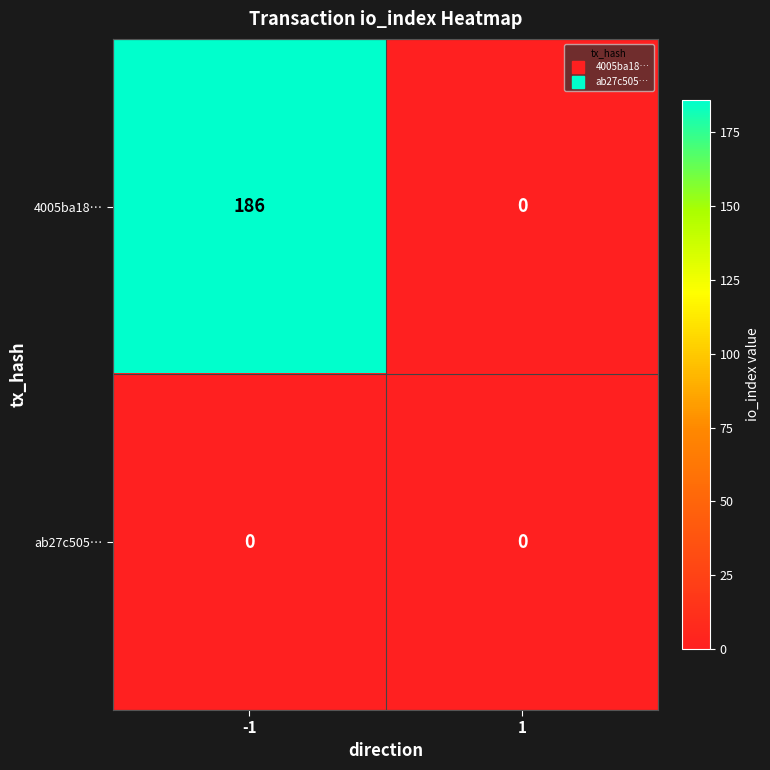

At -1, list the series in order from smallest to largest.

ab27c505…, 4005ba18…